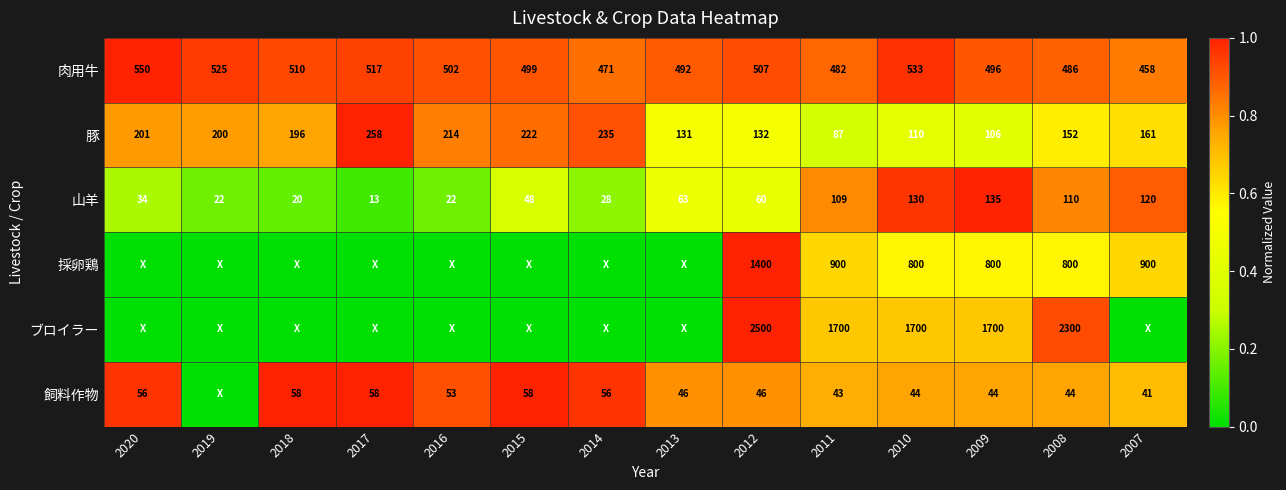

Which series changed the most between 2011 and 2010?

採卵鶏